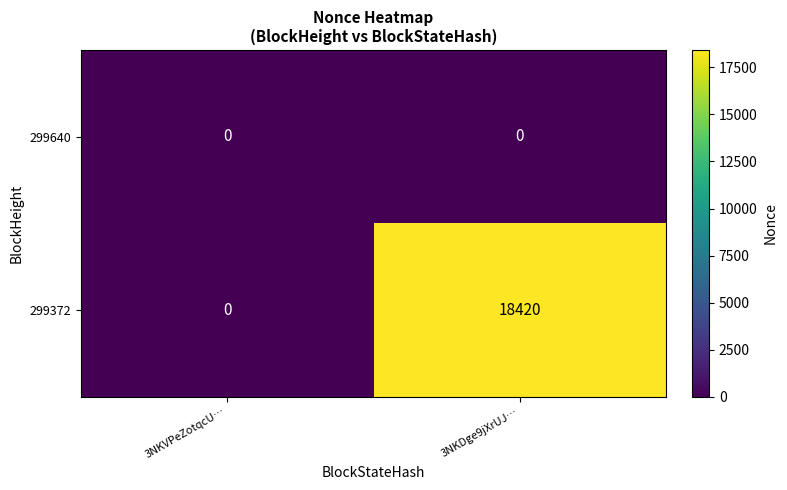

Where is 299372 nearest to the value 9210?

3NKVPeZotqcU…